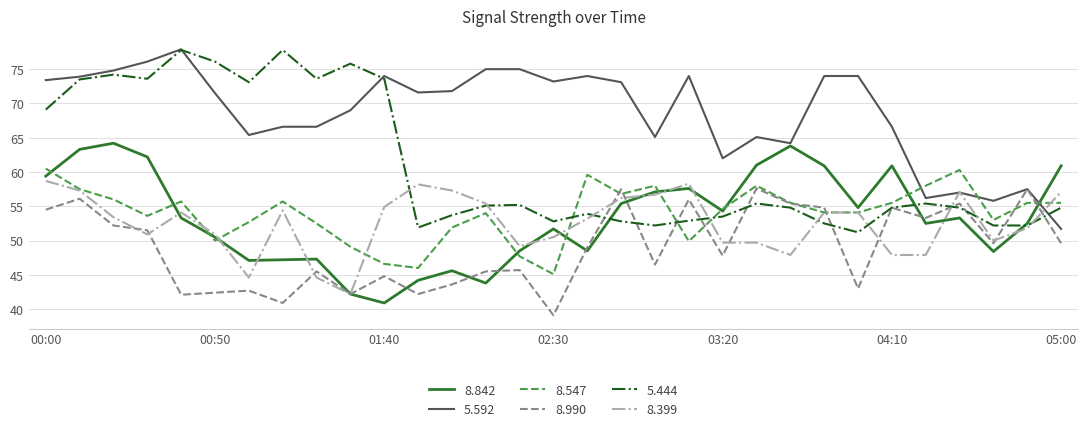

What is the minimum value for 8.990?

39.1